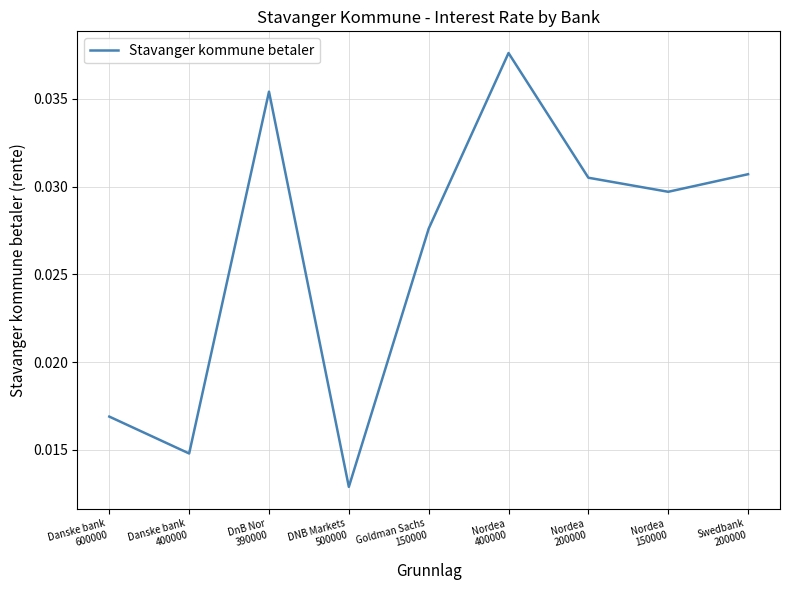

At which category does the chart reach its minimum across all series?

DNB Markets
500000